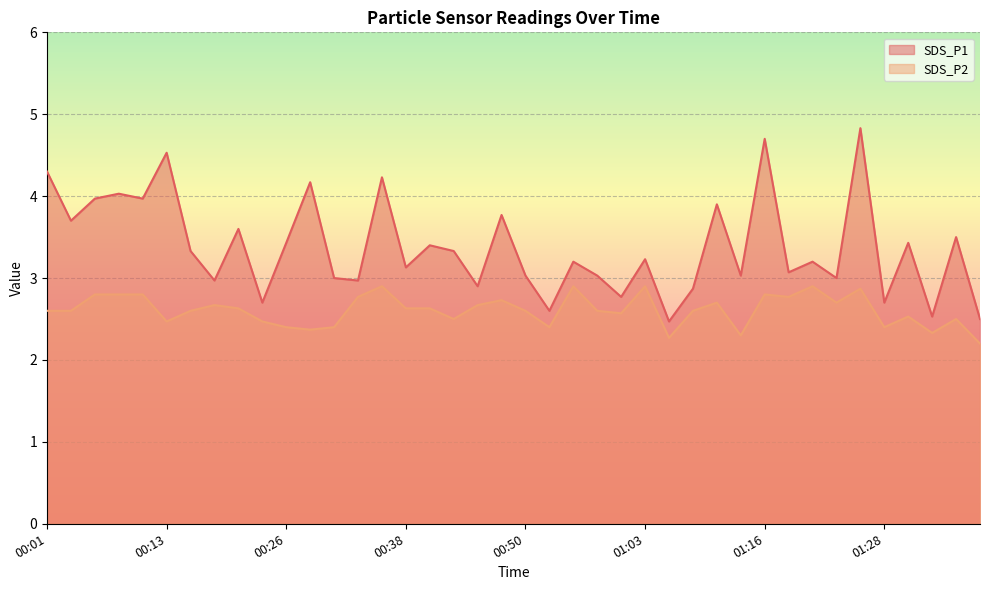

What is the label of the 2nd point from the right?

01:36